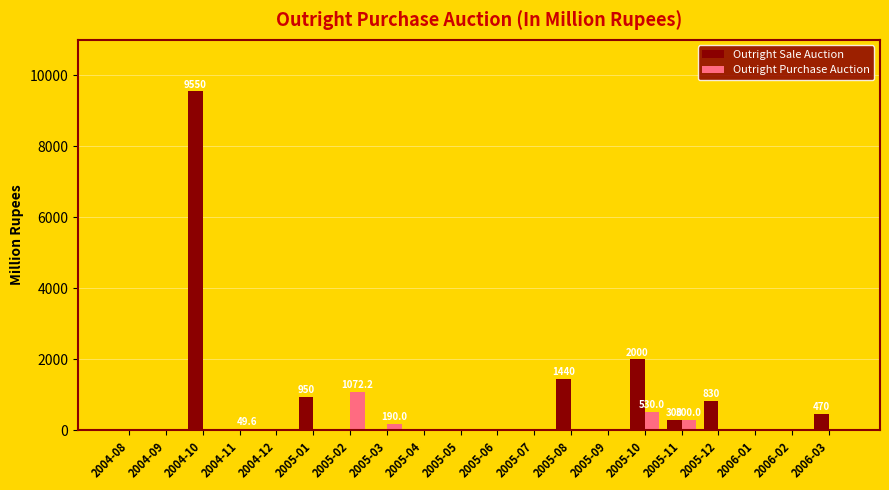

What is the total value across all series at 2005-12?

830.0